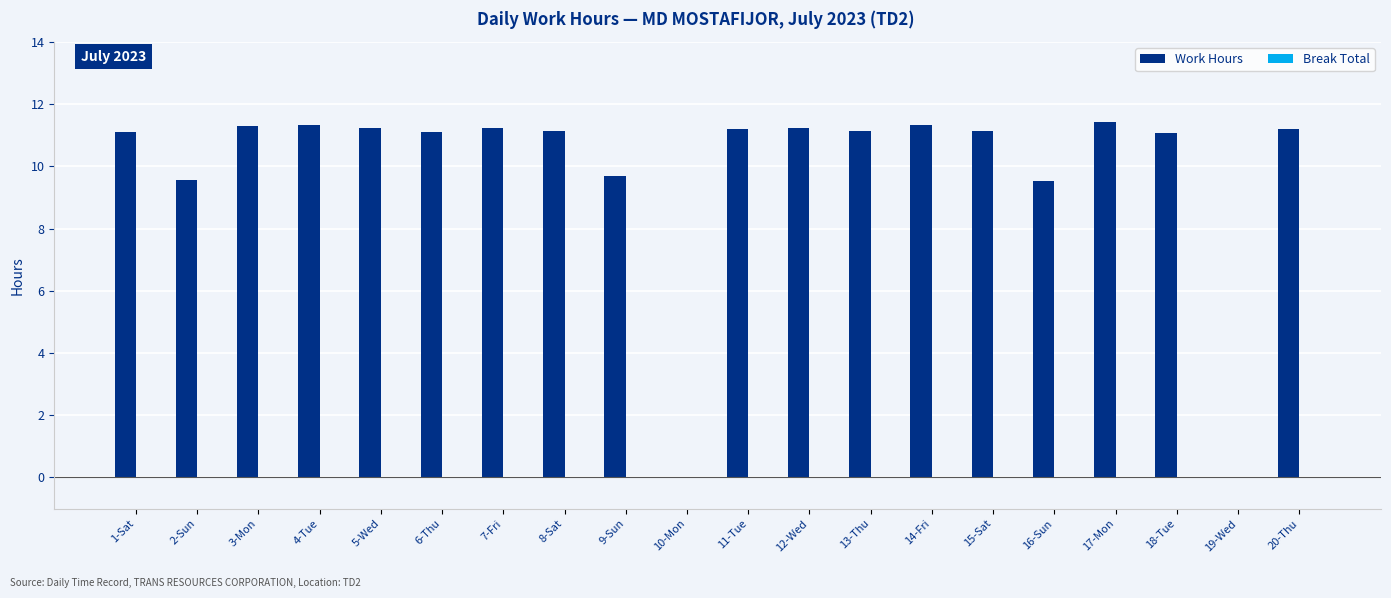

The chart shows a value of 15.3 at 4-Tue. True or false?

False